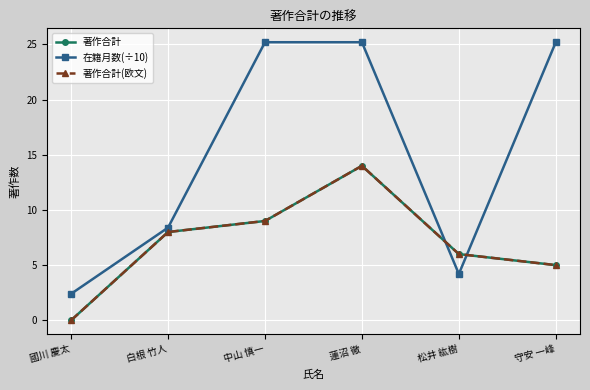

What is the difference between the highest and lowest values at 守安 一峰?

20.2